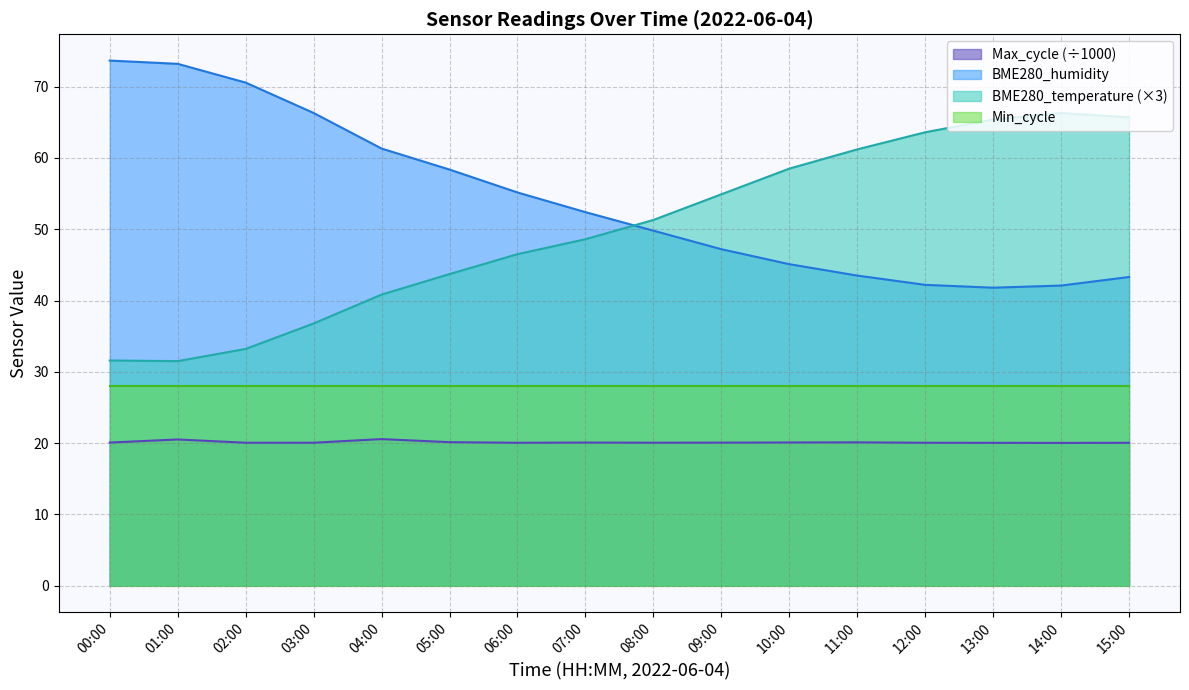

Rank the series at 06:00 from lowest to highest value.

Max_cycle (÷1000), Min_cycle, BME280_temperature (×3), BME280_humidity